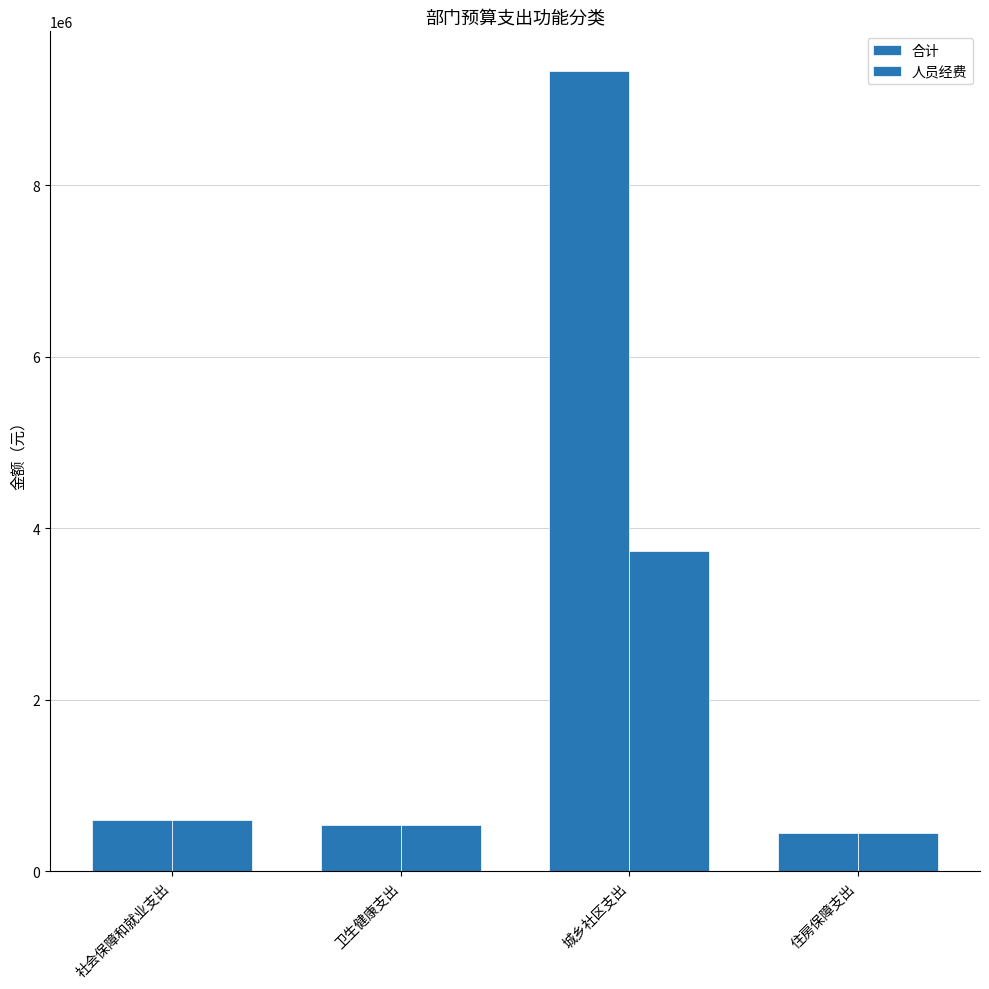

How many values in the 合计 series are below 592886?

2